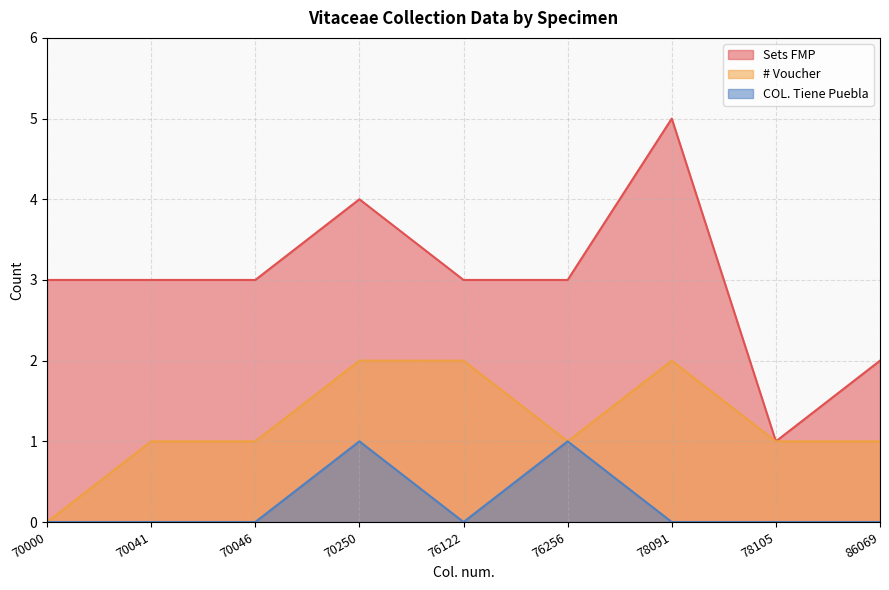

At which label does COL. Tiene Puebla reach its peak?

70250